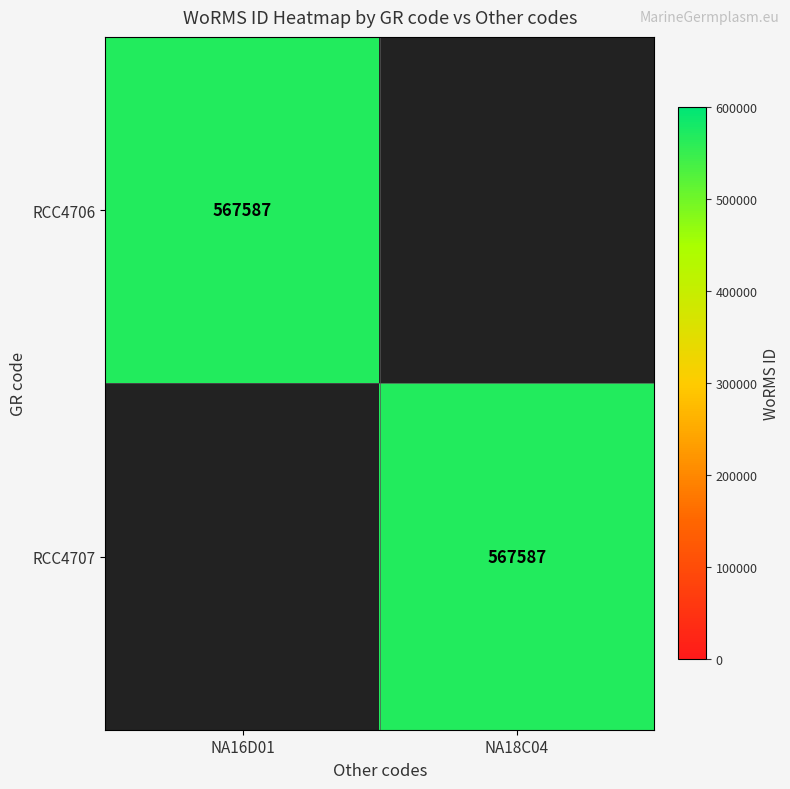

True or false: RCC4707 has a value of 772611 at NA18C04.

False